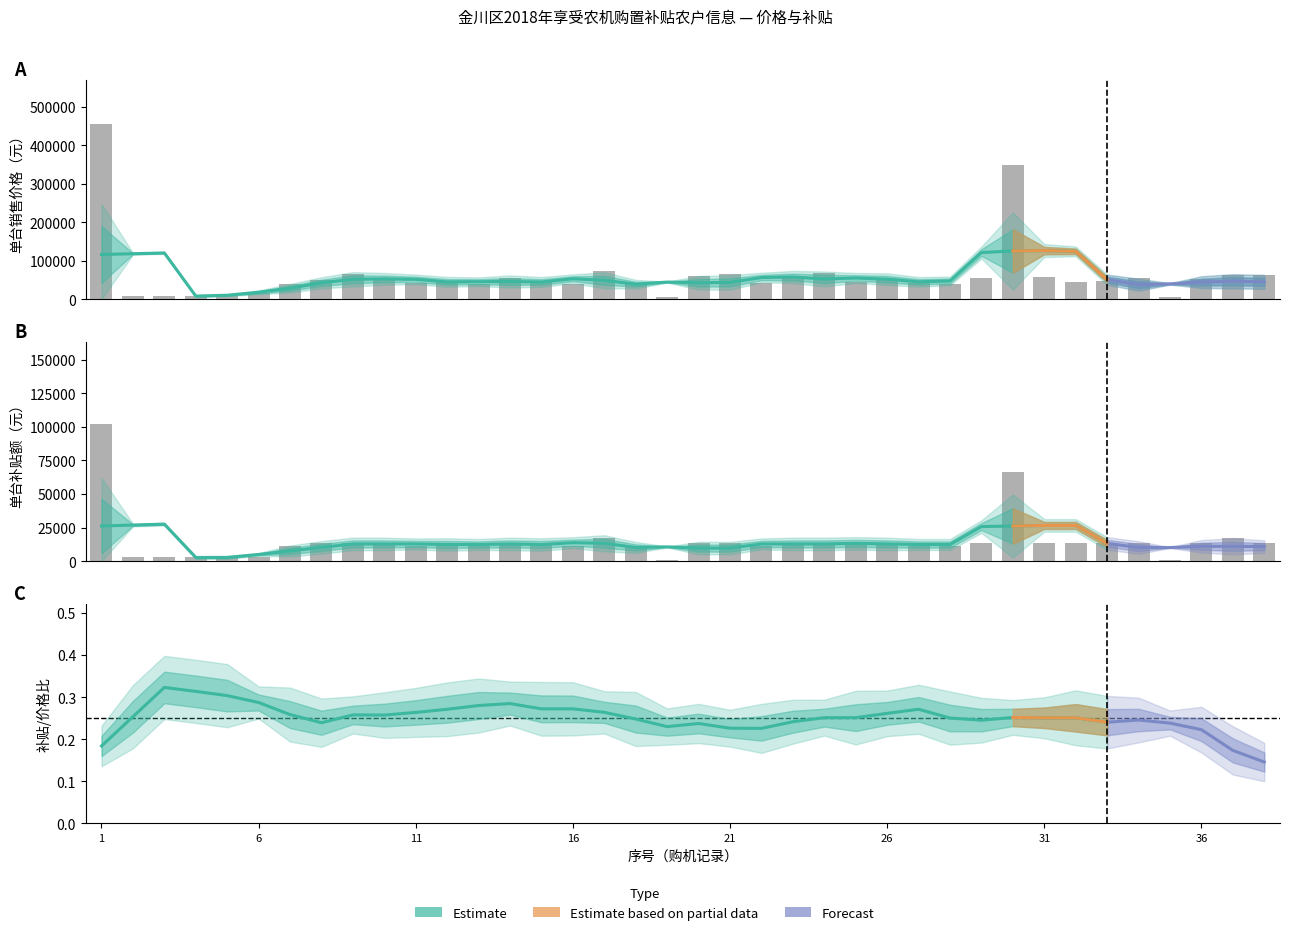

What is the difference between the maximum and minimum values in the 单台补贴额（元） series?

101200